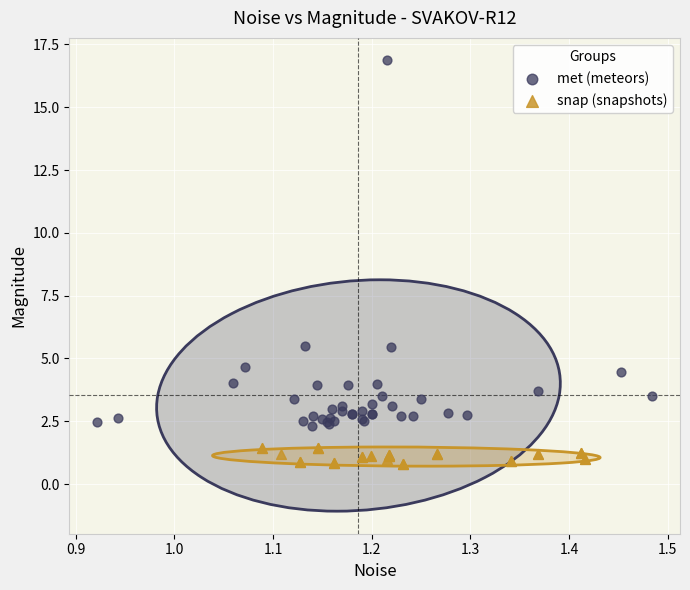

Which series contains the highest Y value?

met (meteors)